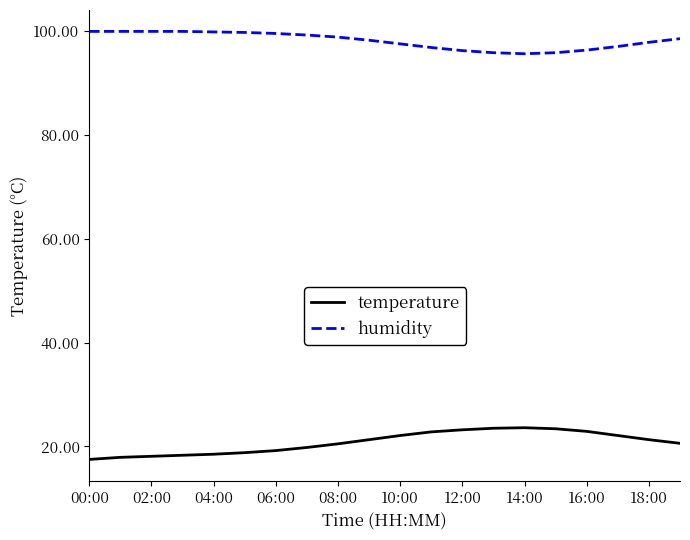

What is the lowest value of the humidity series?

95.6